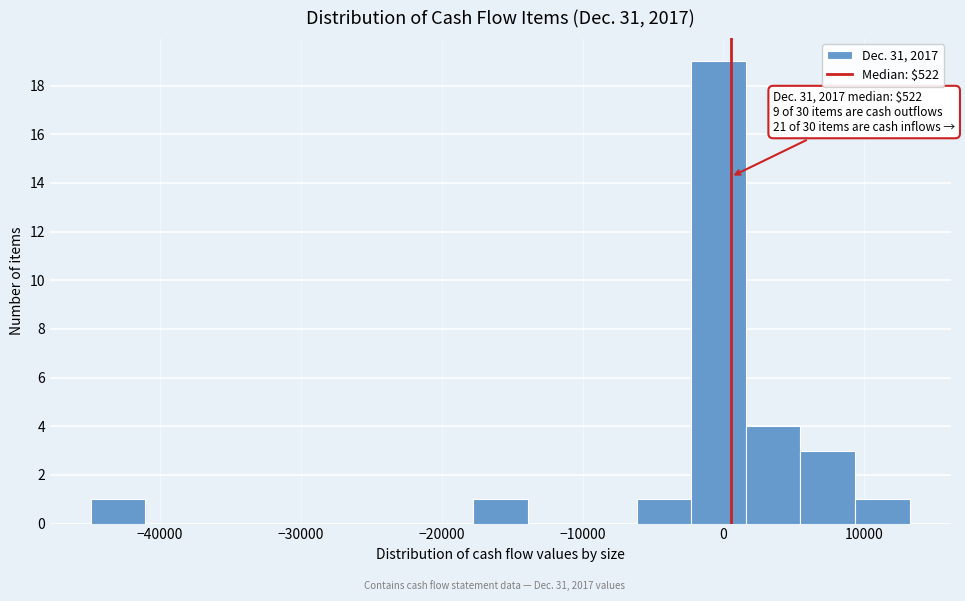

Around what value on the x-axis is the tallest bar? Give the approximate position of its centre, as read against the axis.

0